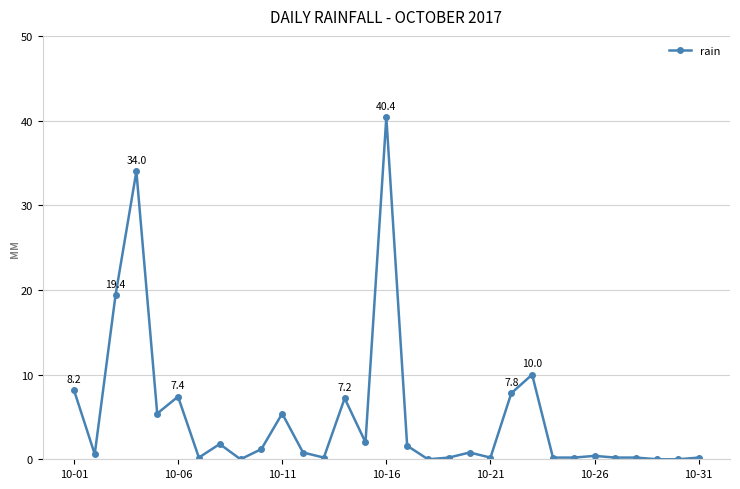

True or false: there are more than 2 points higher than both neighbors.

True